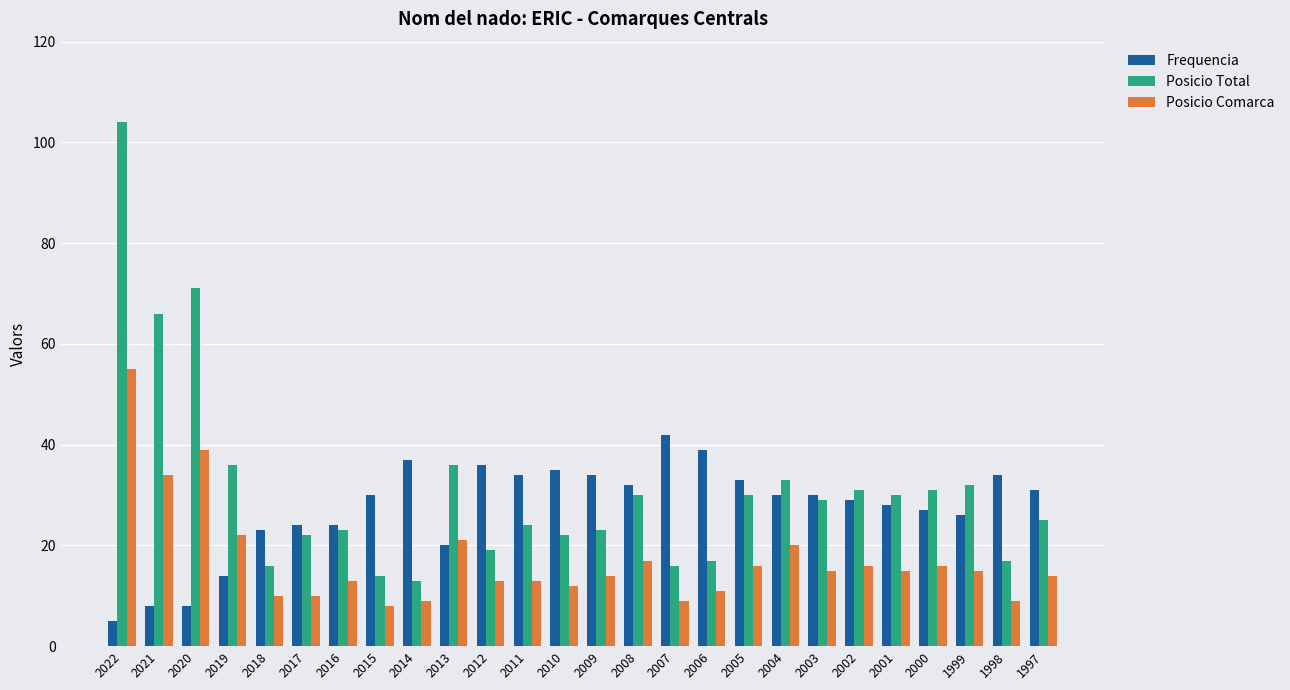

At which label is Frequencia closest to 23?

2018